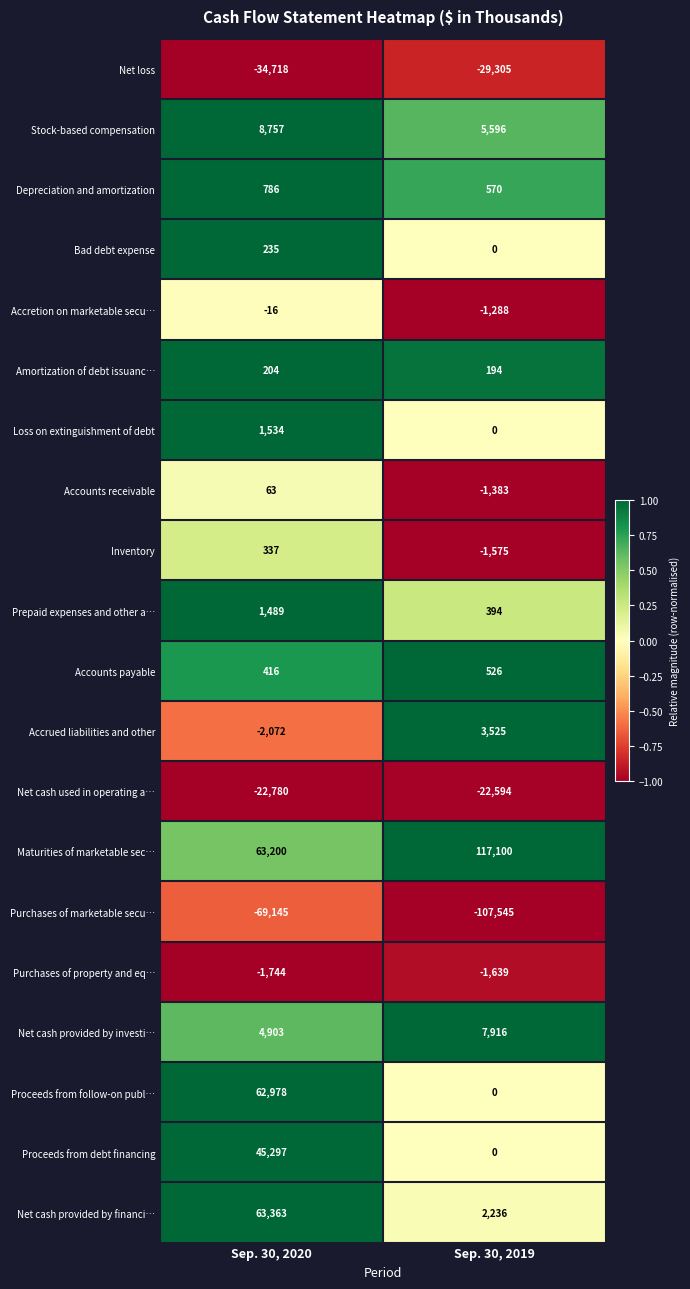

At how many categories does at least one series exceed 0?

2